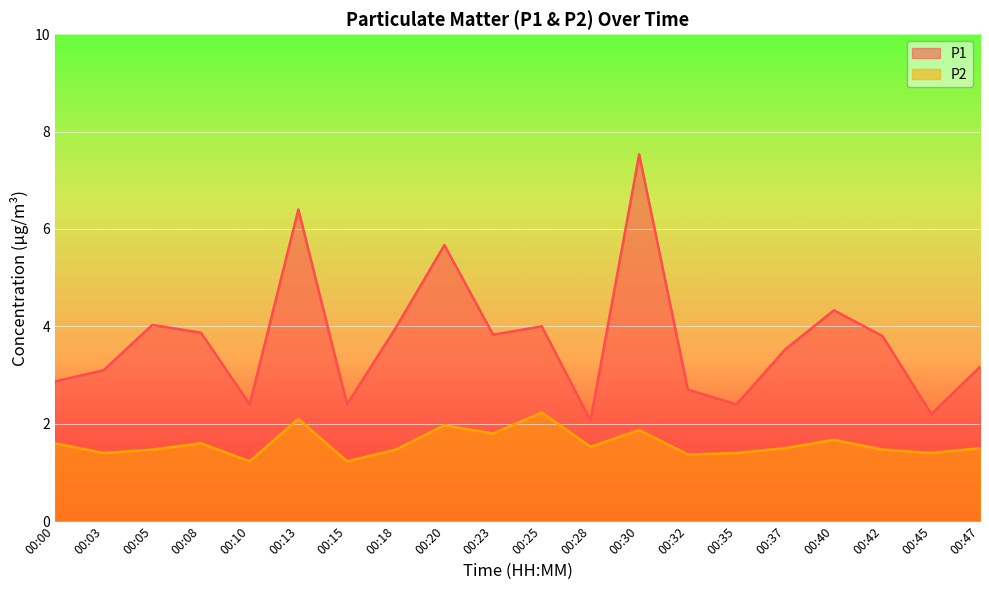

What are all the series names shown in the legend?

P1, P2